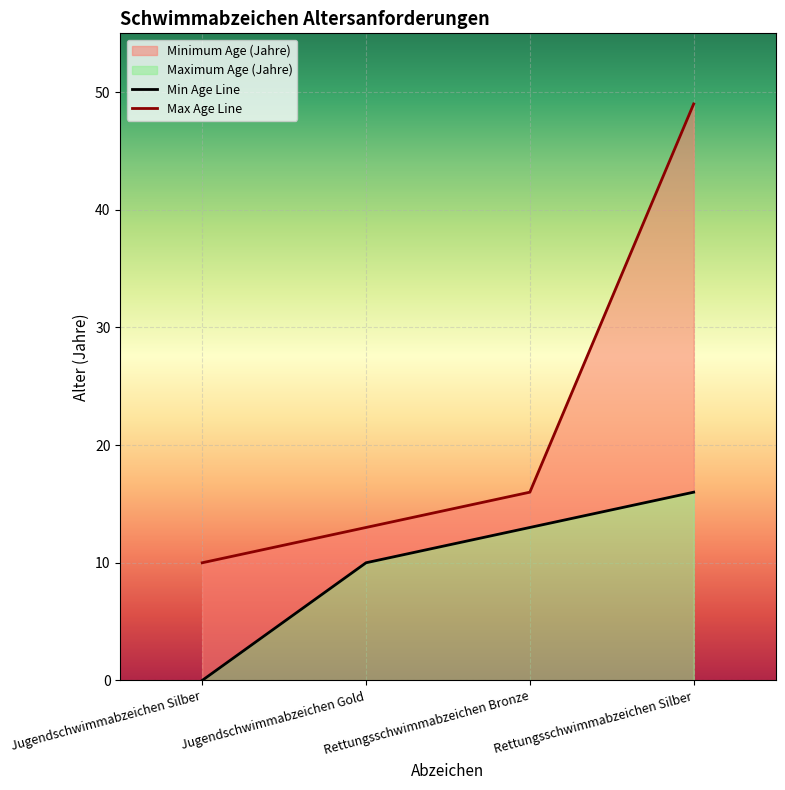

What is the highest value of the Maximum Age (Jahre) series?

49